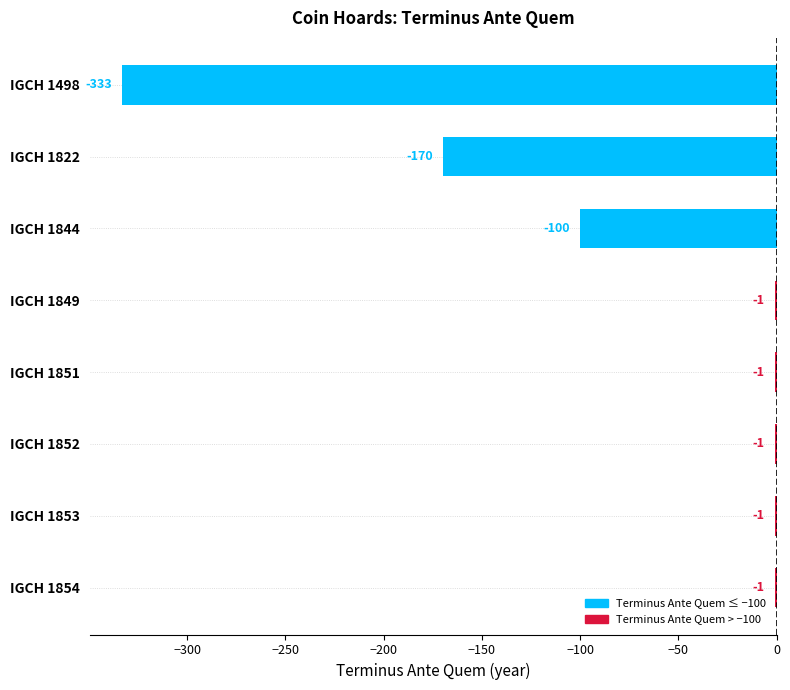

What is the change in value from IGCH 1844 to IGCH 1853?

+99